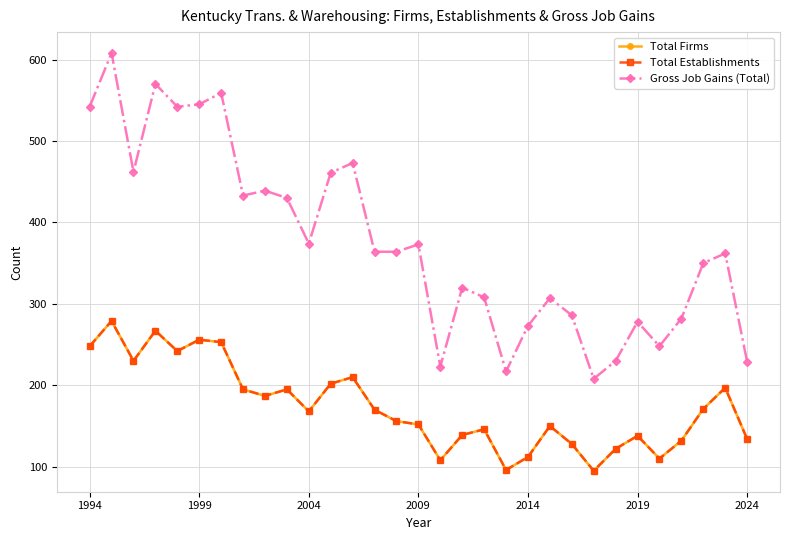

What is the difference between the maximum and second lowest values in the Total Firms series?

183